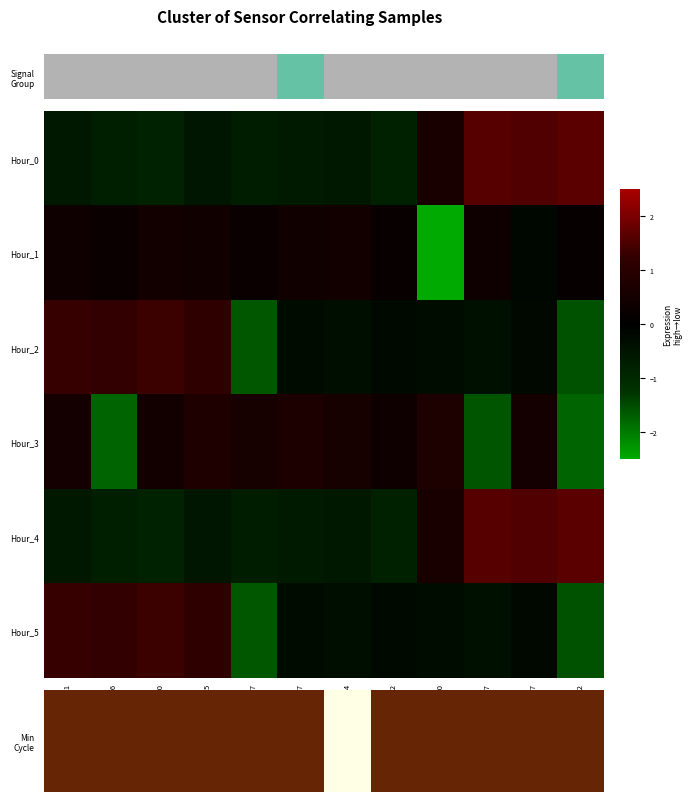

Which series has the widest spread of values?

Hour_1